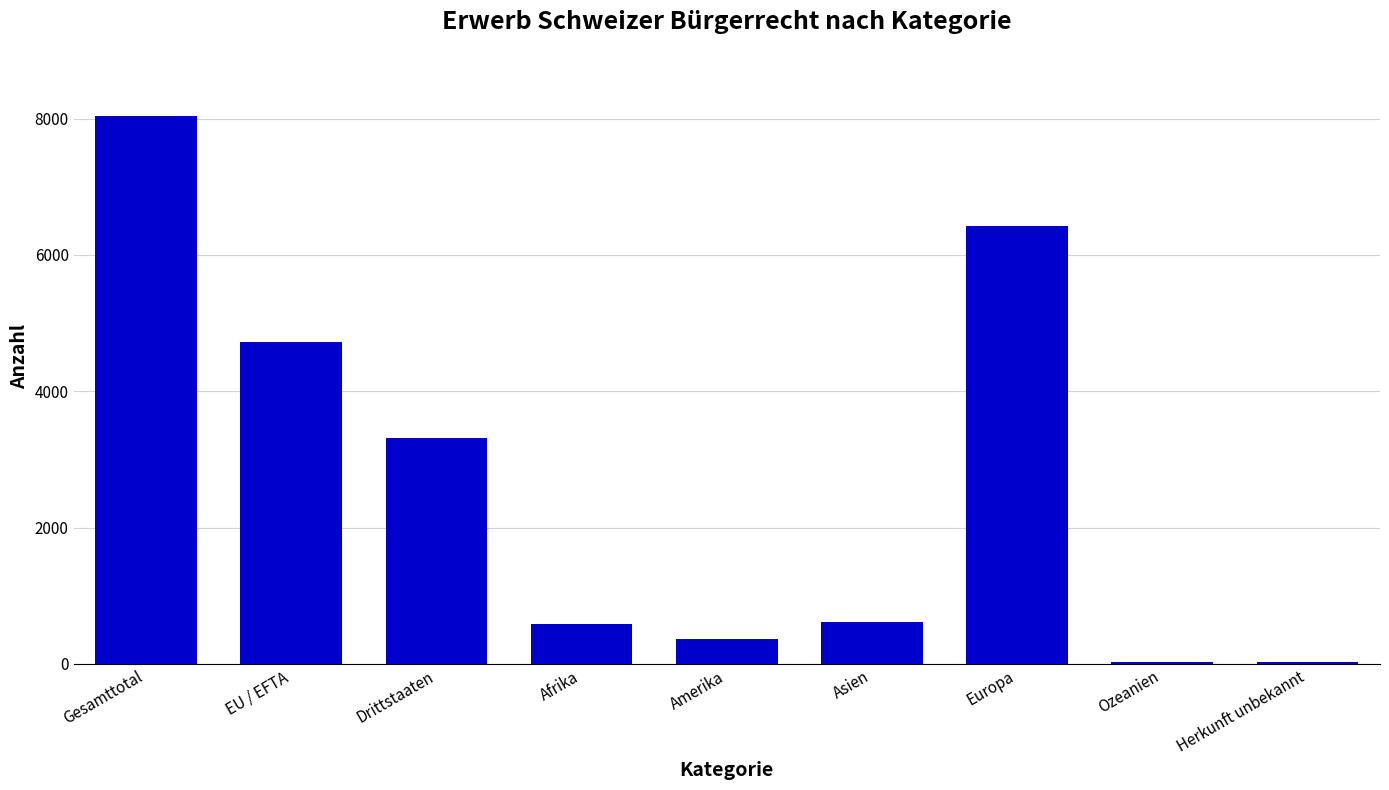

The chart shows a value of 1956 at Gesamttotal. True or false?

False